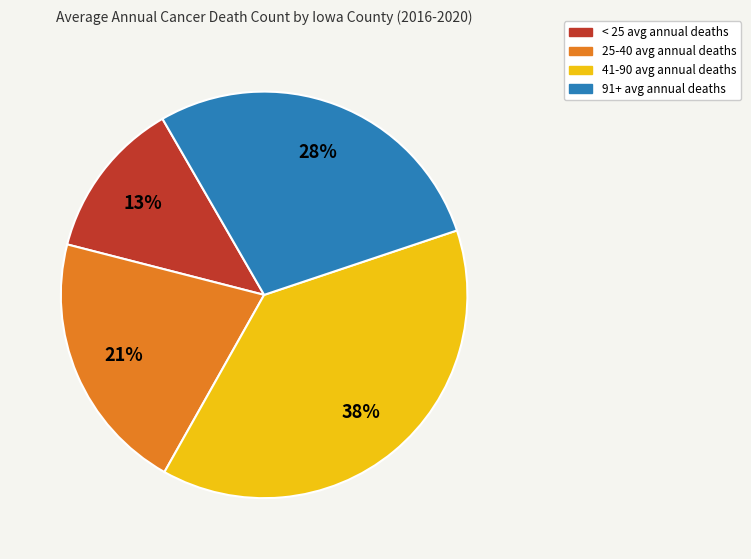

Do 25-40 avg annual deaths and 91+ avg annual deaths together represent more than half of the pie?

No